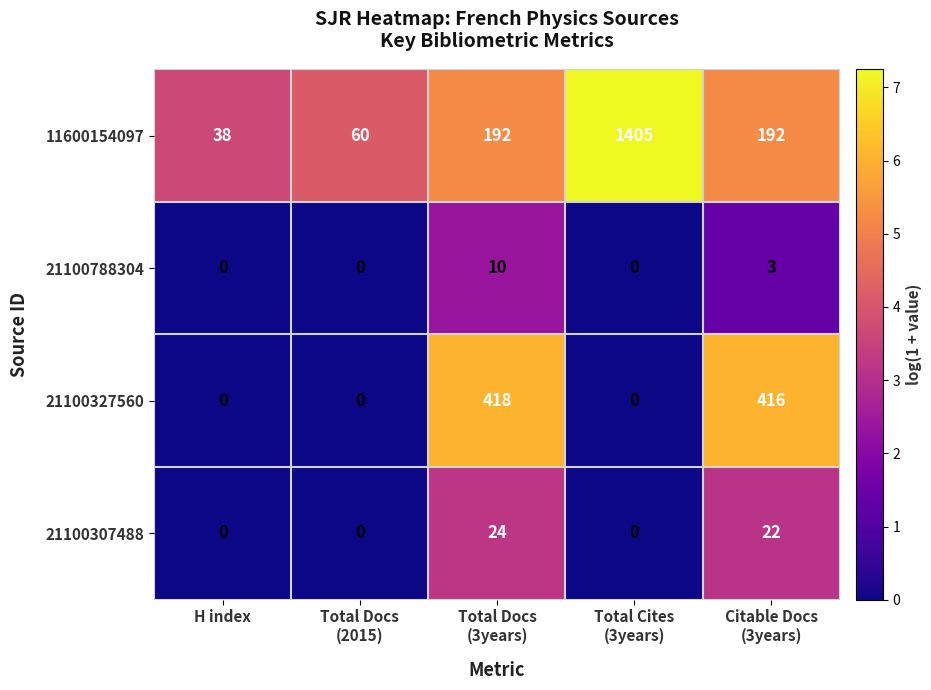

How many series are shown in this chart?

4